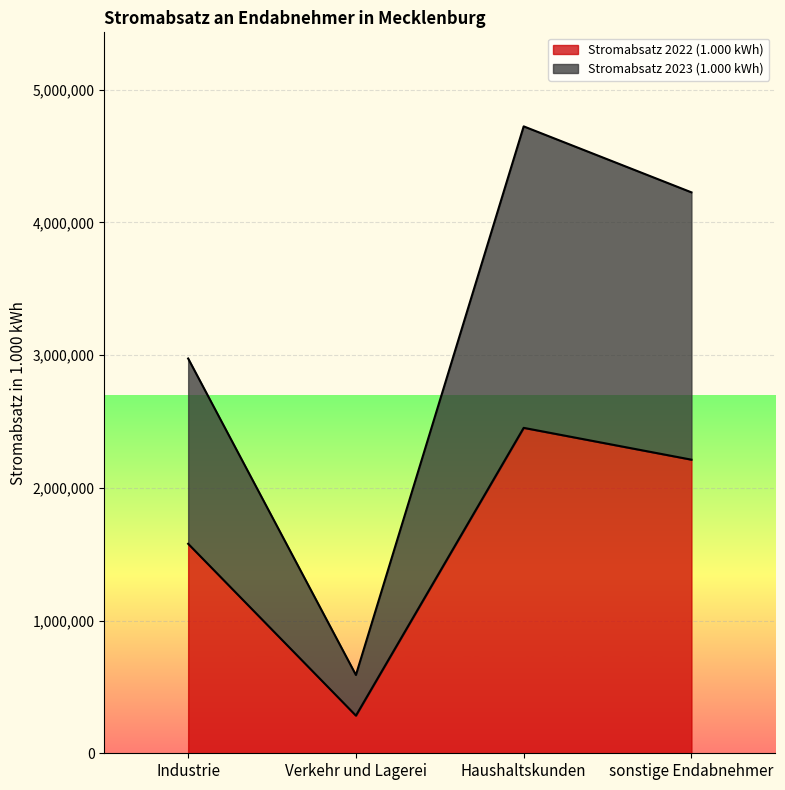

What is the difference between the maximum and minimum values in the Stromabsatz 2022 (1.000 kWh) series?

2168080